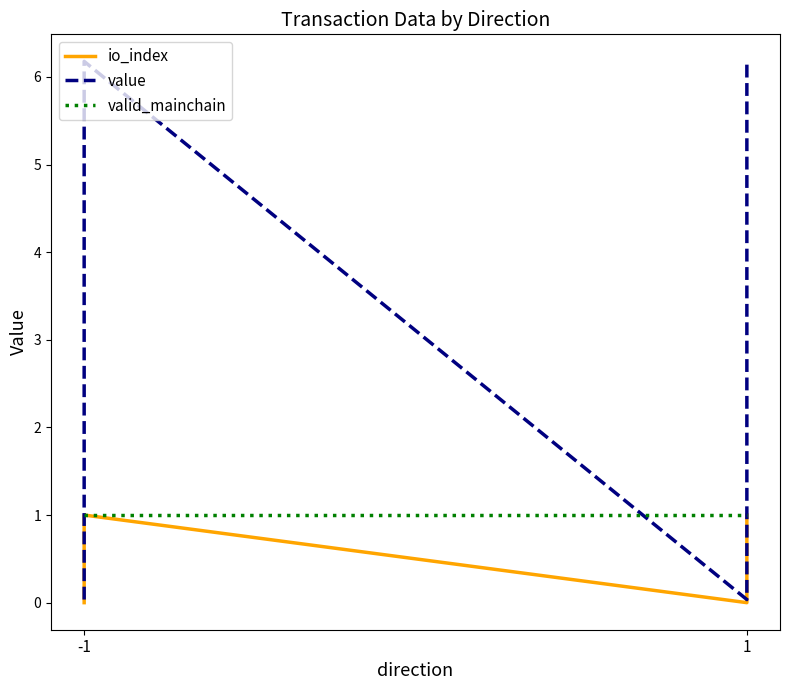

Rank the series by their average value, from lowest to highest.

io_index, valid_mainchain, value